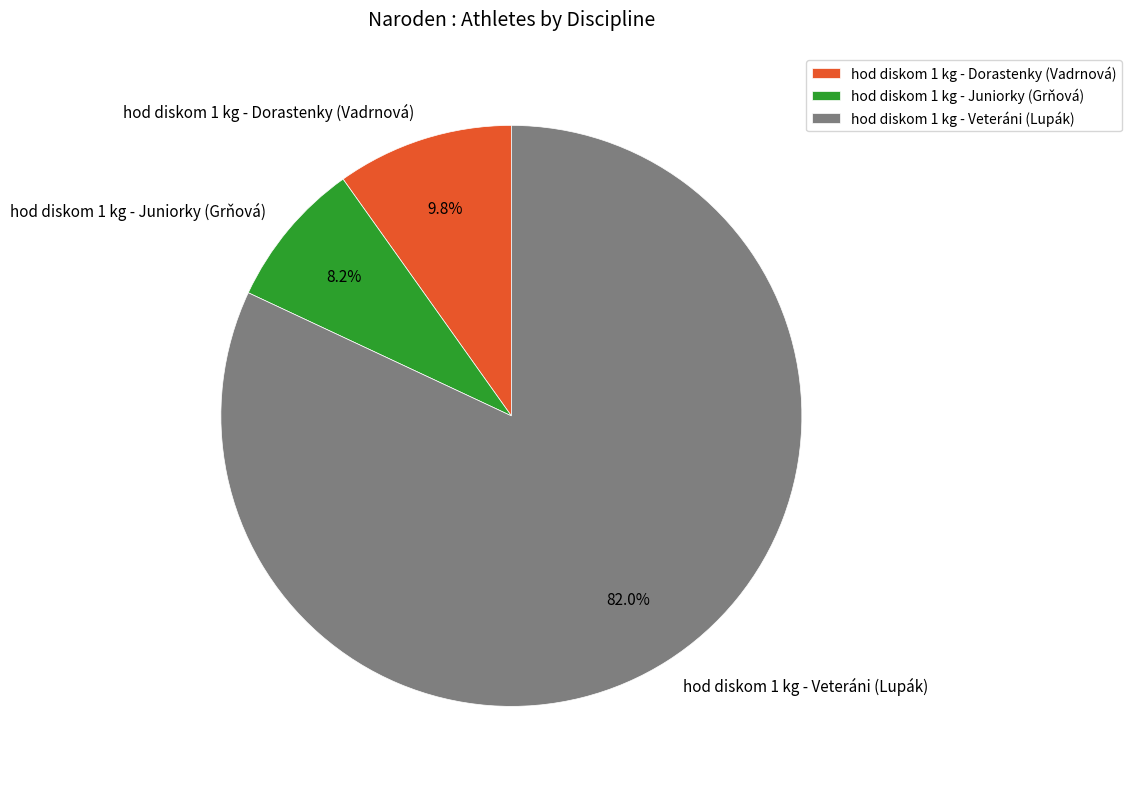

Does hod diskom 1 kg - Veteráni (Lupák) account for over 50% of the chart?

Yes